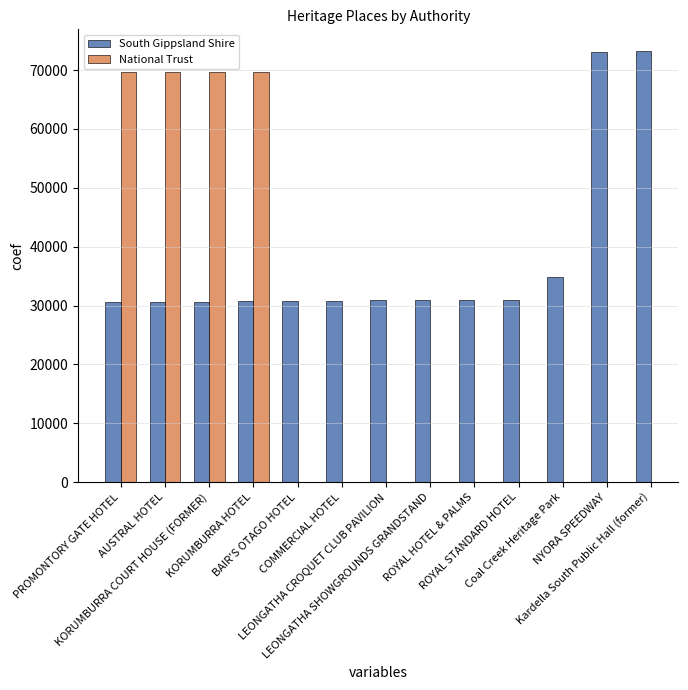

Does the chart contain stacked bars?

No